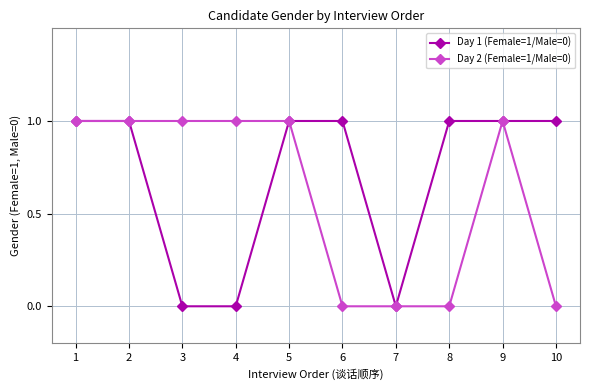

The Day 1 (Female=1/Male=0) series shows 1 at 1. True or false?

True